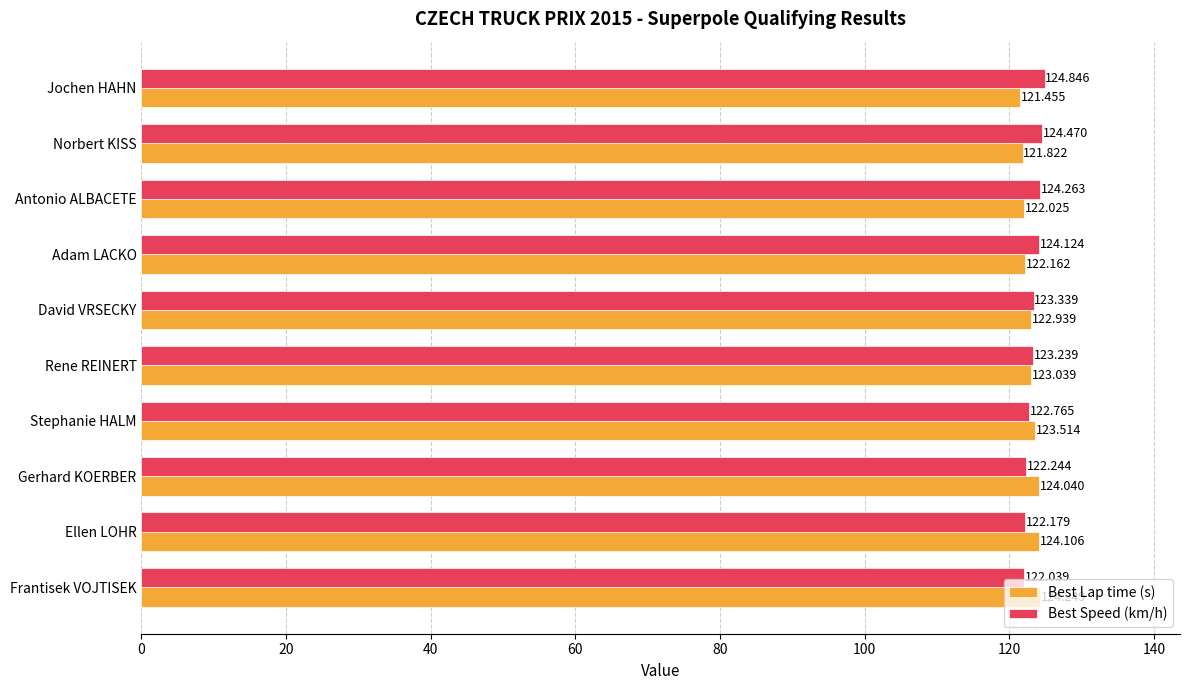

At which label does Best Lap time (s) reach its minimum?

Jochen HAHN